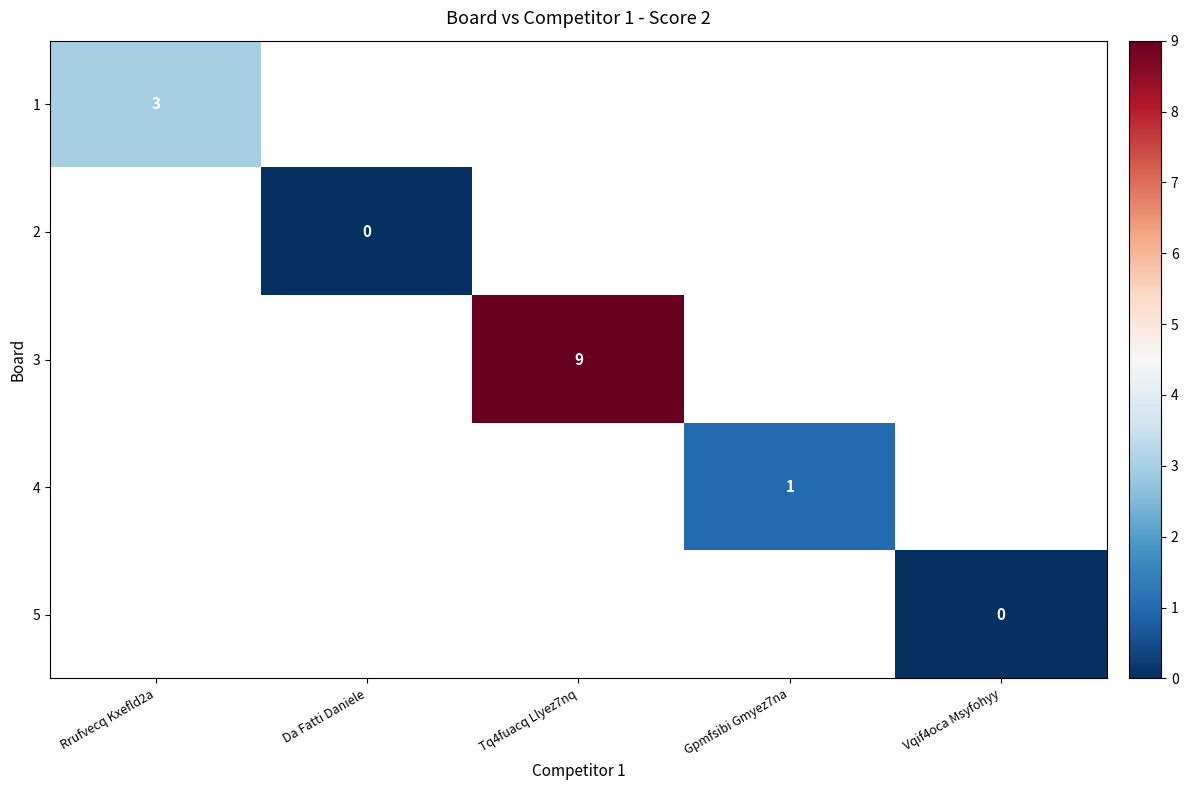

At how many categories does at least one series exceed 4?

1